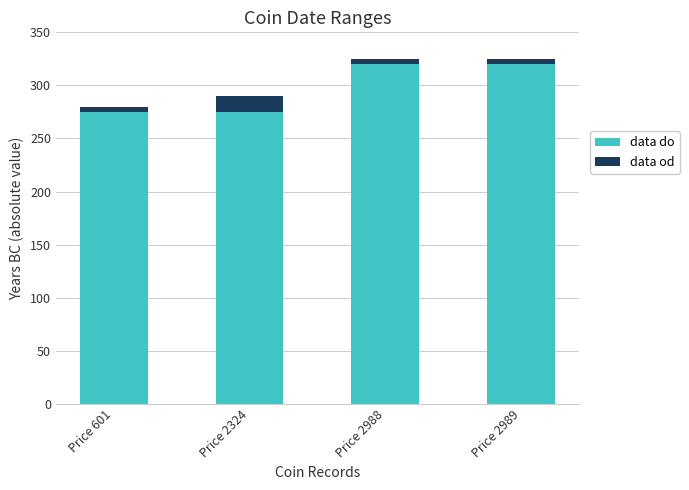

Reading right to left, transcribe the values for data do.

320	320	275	275